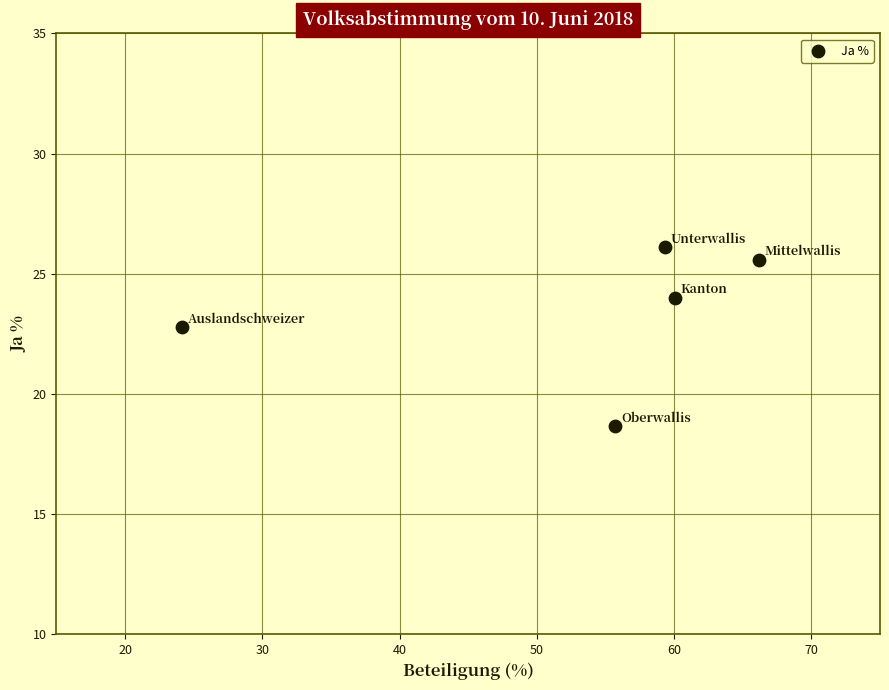

What is the average X value?

53.1